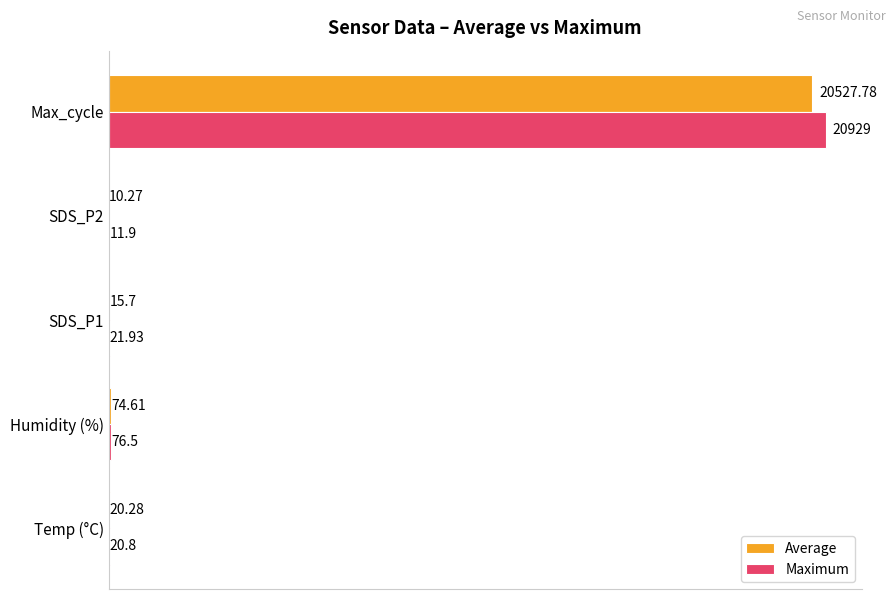

Which series changed the most between Temp (°C) and SDS_P1?

Average